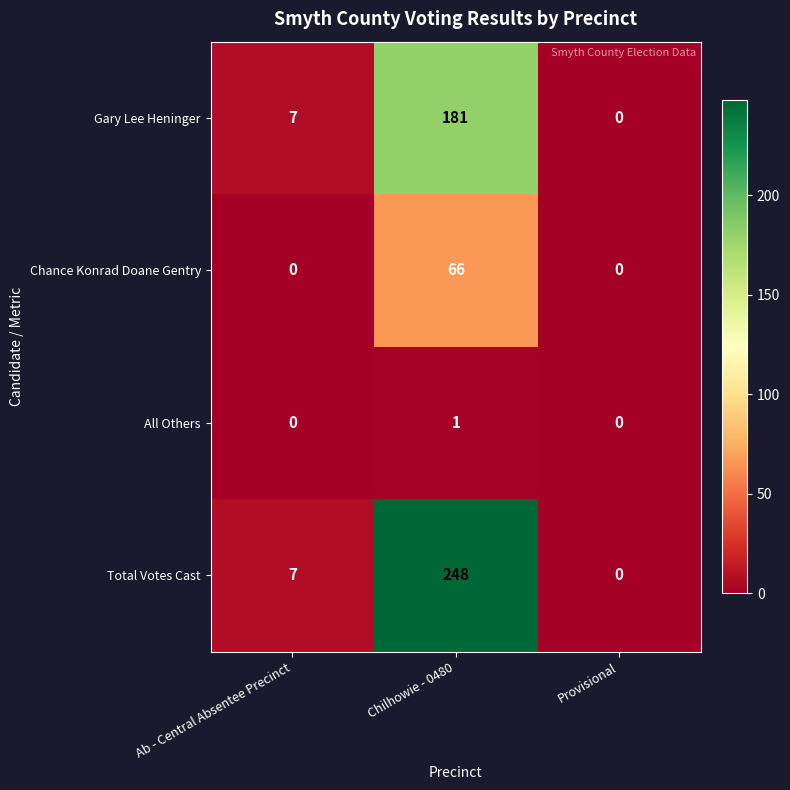

Reading right to left, extract all data points from this chart.

Gary Lee Heninger: Provisional=0	Chilhowie - 0480=181	Ab - Central Absentee Precinct=7
Chance Konrad Doane Gentry: Provisional=0	Chilhowie - 0480=66	Ab - Central Absentee Precinct=0
All Others: Provisional=0	Chilhowie - 0480=1	Ab - Central Absentee Precinct=0
Total Votes Cast: Provisional=0	Chilhowie - 0480=248	Ab - Central Absentee Precinct=7